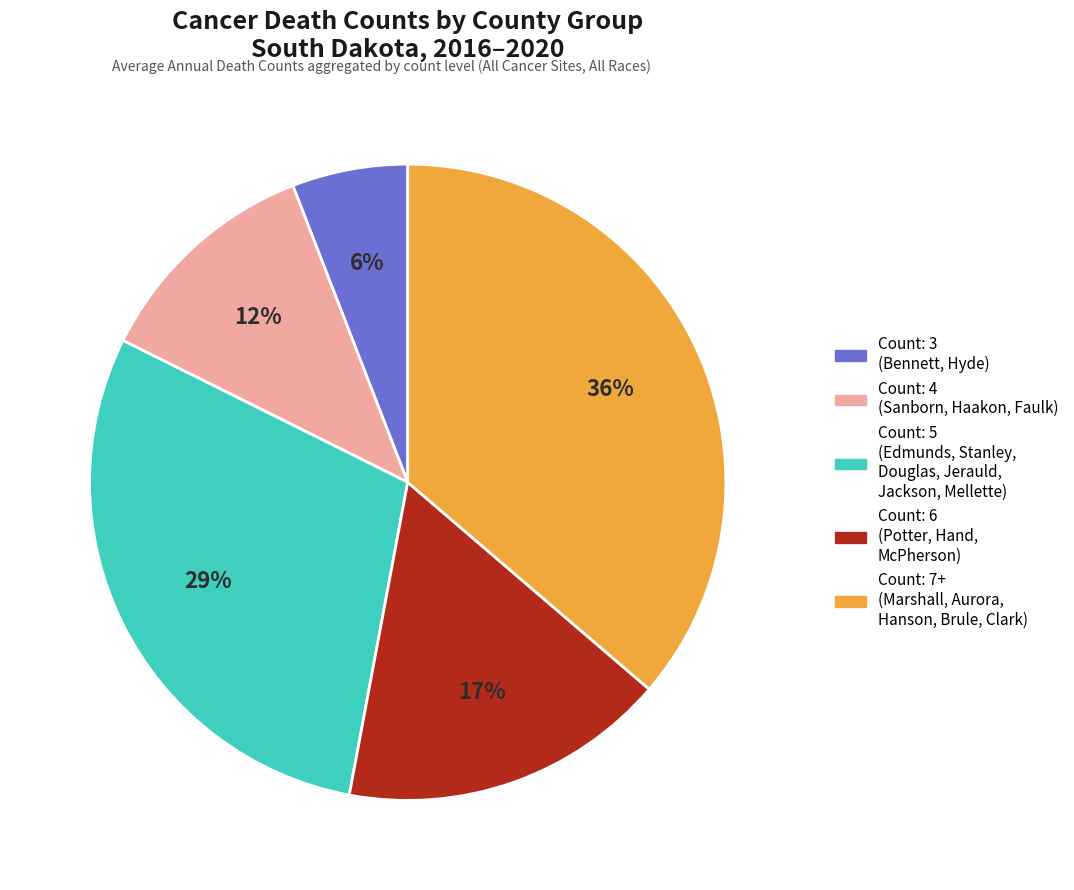

Which category has the biggest portion of the pie?

Count: 7+ (Marshall, Aurora, Hanson, Brule, Clark)